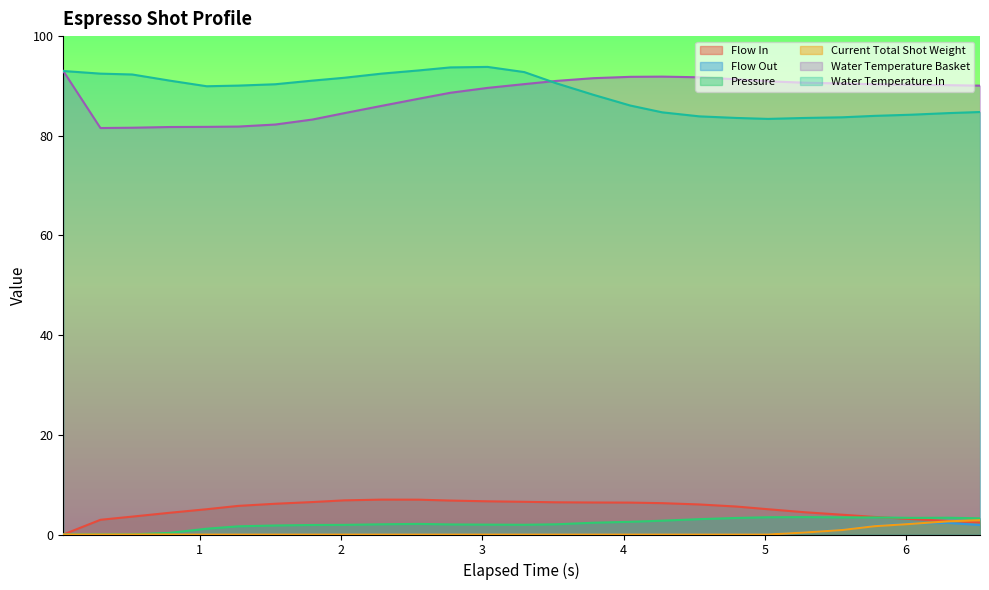

What is the difference between the maximum and minimum values in the flow_in series?

7.0